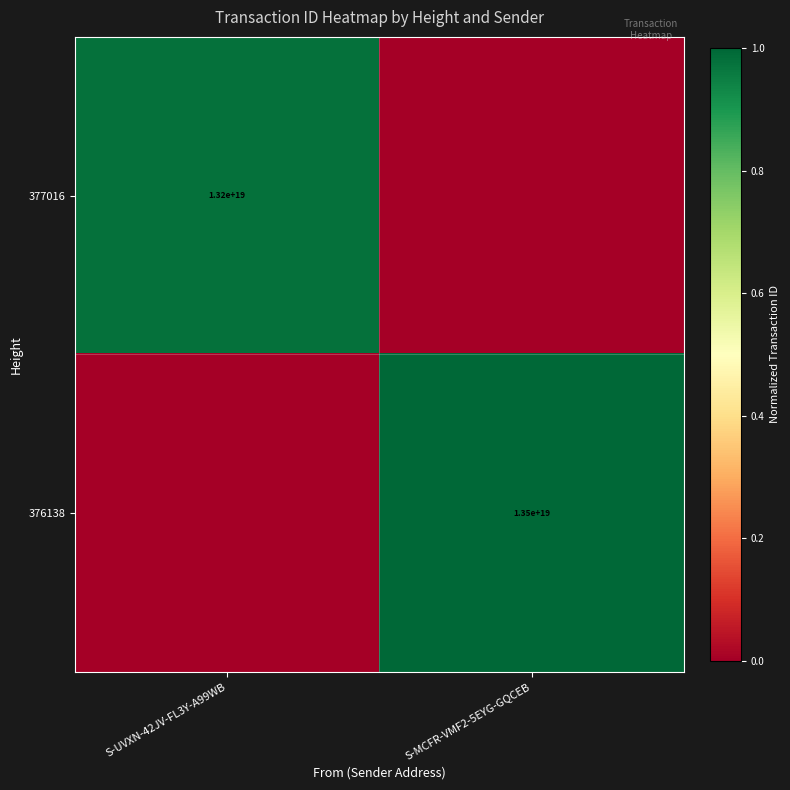

True or false: 377016 has a value of 13200000000000000000 at S-UVXN-42JV-FL3Y-A99WB.

True